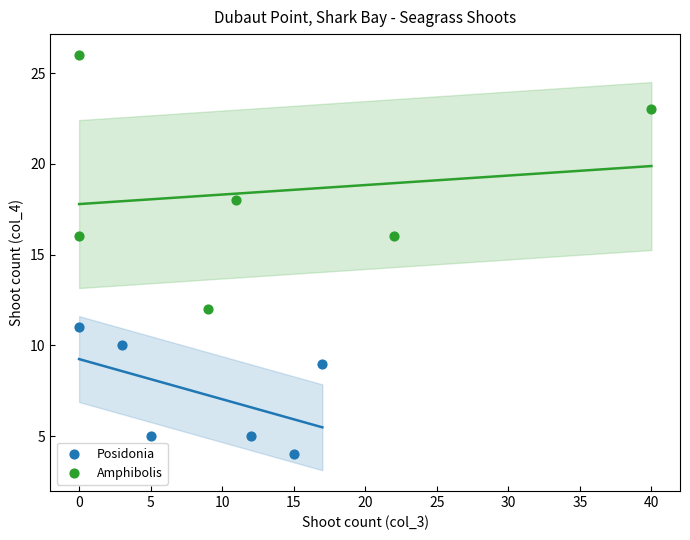

What are all the series names shown in the legend?

Posidonia, Amphibolis